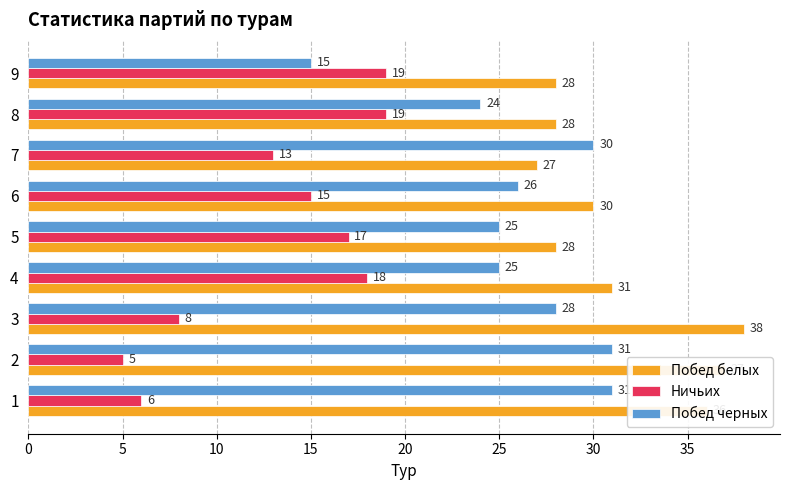

What is the difference between the maximum and minimum values in the Побед черных series?

16